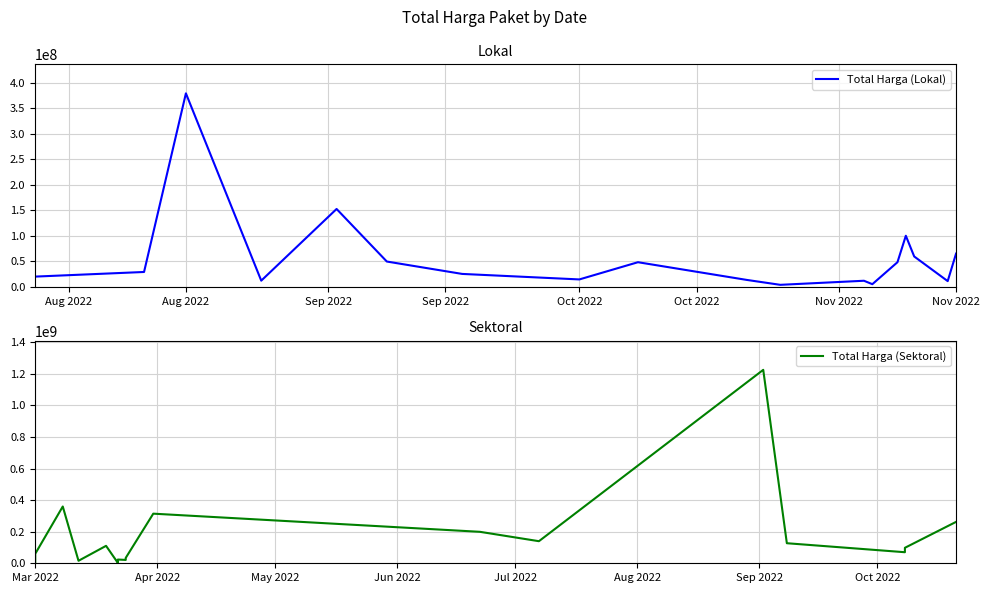

Is this an area chart (filled region under the line)?

No